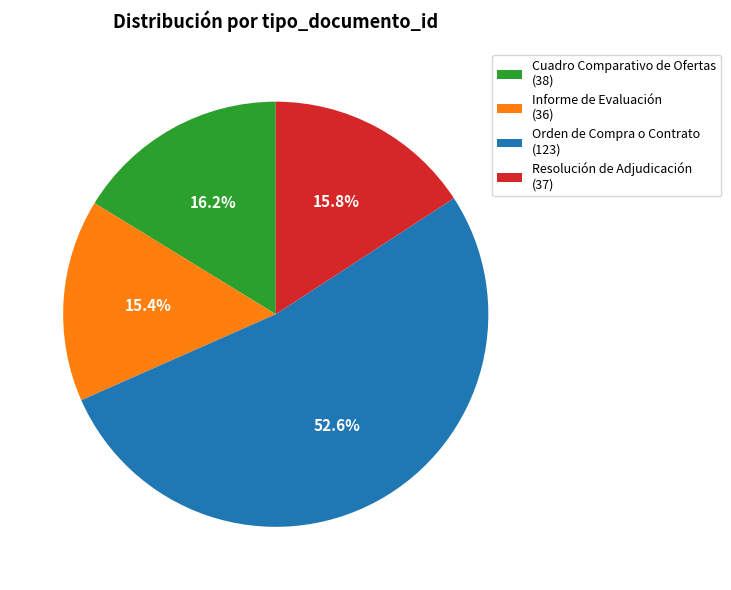

True or false: Informe de Evaluación accounts for 24% of the total.

False